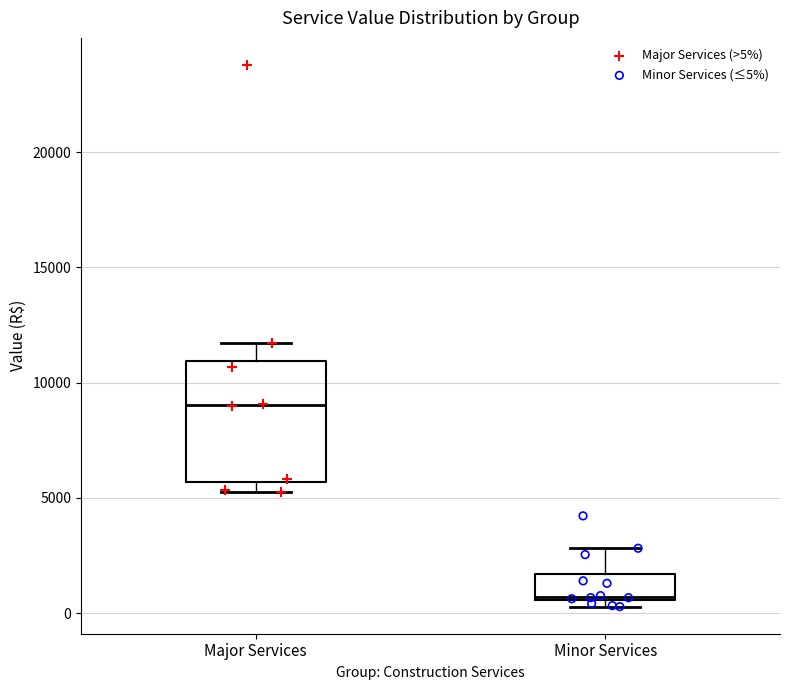

Reading left to right, read every box against the y-axis: the position of its median line, the range the box covers, and the ends of its whiskers. The values are not printed on the chart, so give them approximately, as read against the axis.

Major Services: median 9000, box 5500 to 11000, whiskers 5500 (just below the box's lower edge) to 11500
Minor Services: median 500, box 500 to 1500, whiskers 500 (just below the box's lower edge) to 3000